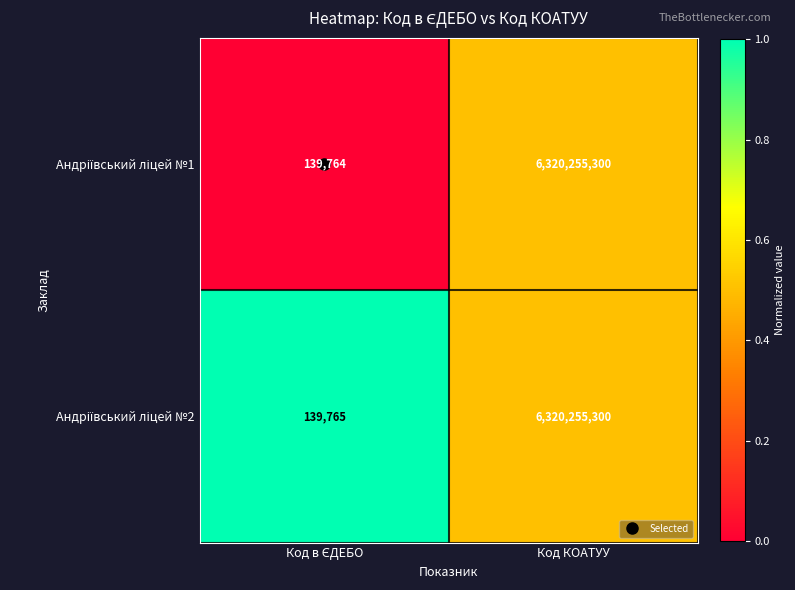

What is the minimum value shown in the chart?

139764